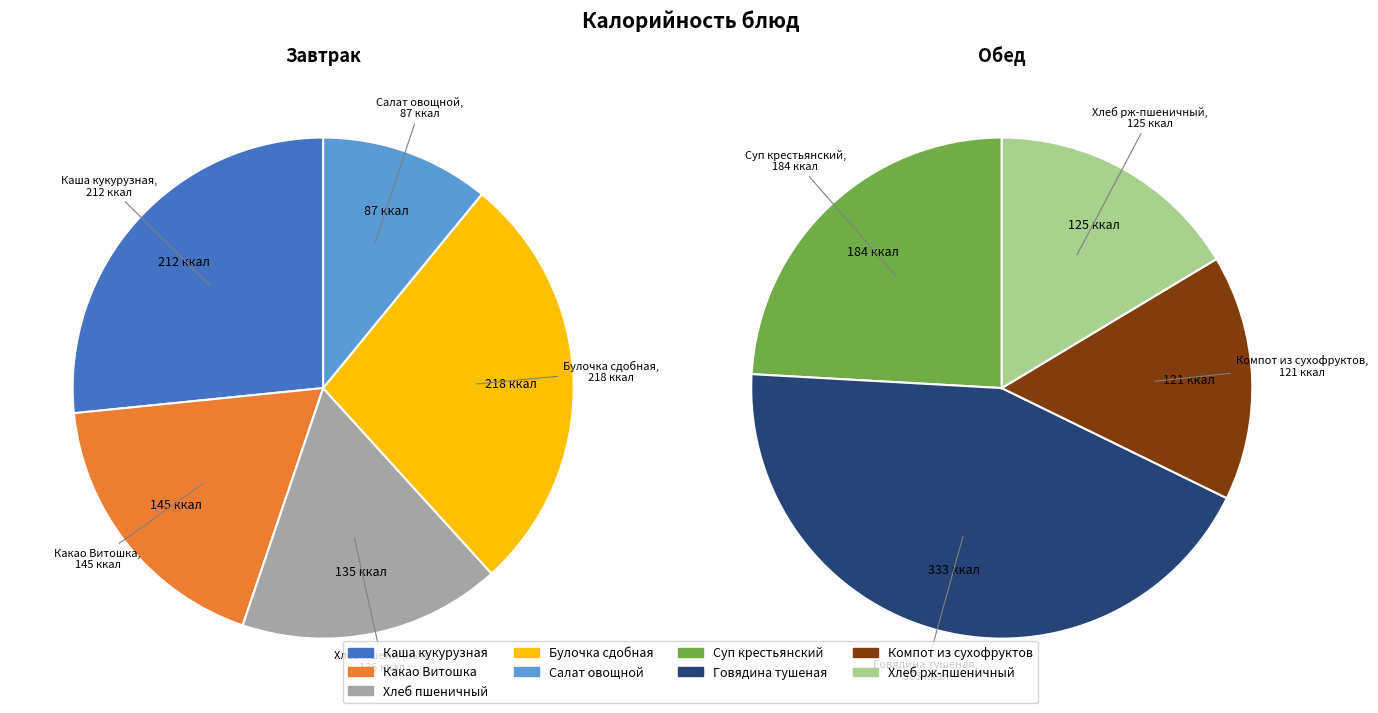

True or false: Какао с витаминами Витошка accounts for 9% of the total.

True